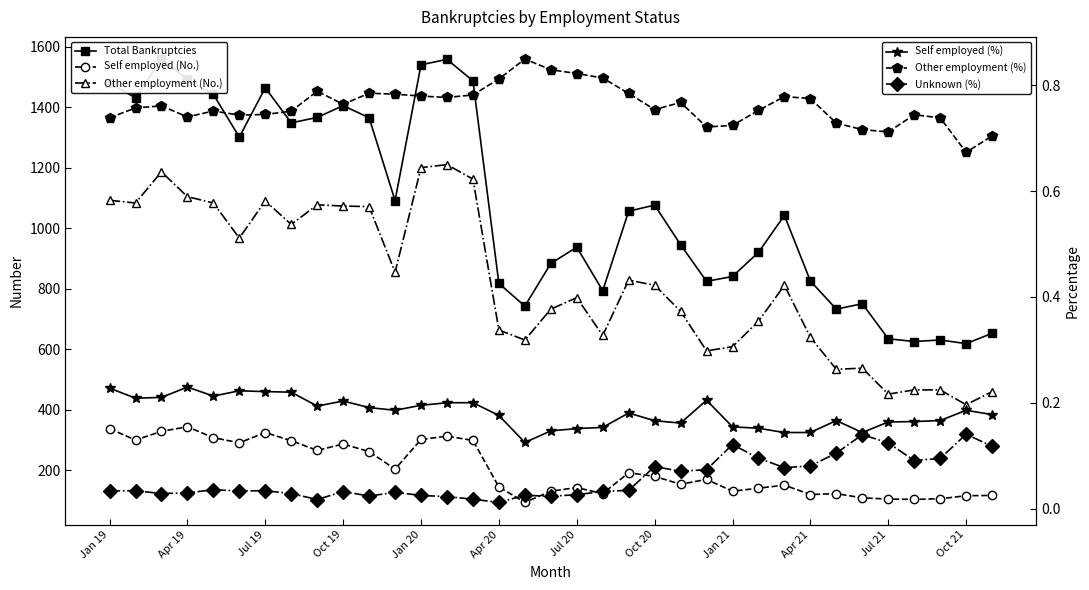

What is the difference between the maximum and minimum values in the Unknown (%) series?

0.1